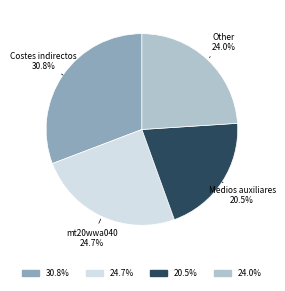

What percentage do Medios auxiliares and mt20wwa040 together represent?

45.2%